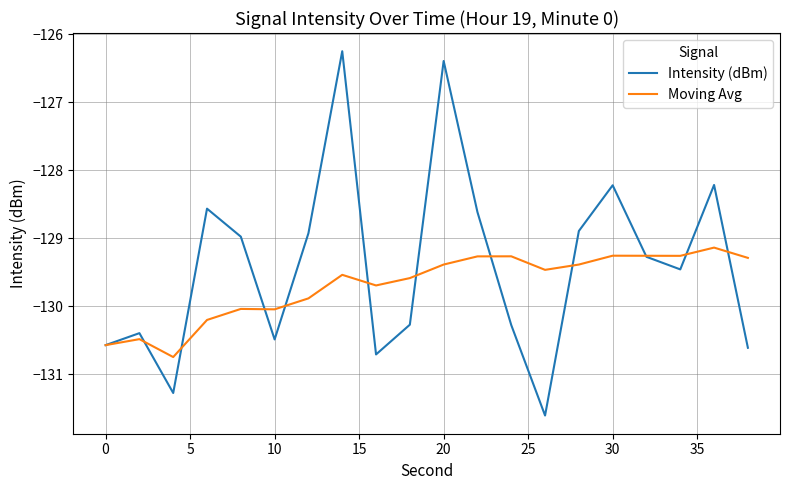

What are all the series names shown in the legend?

Intensity (dBm), Moving Avg